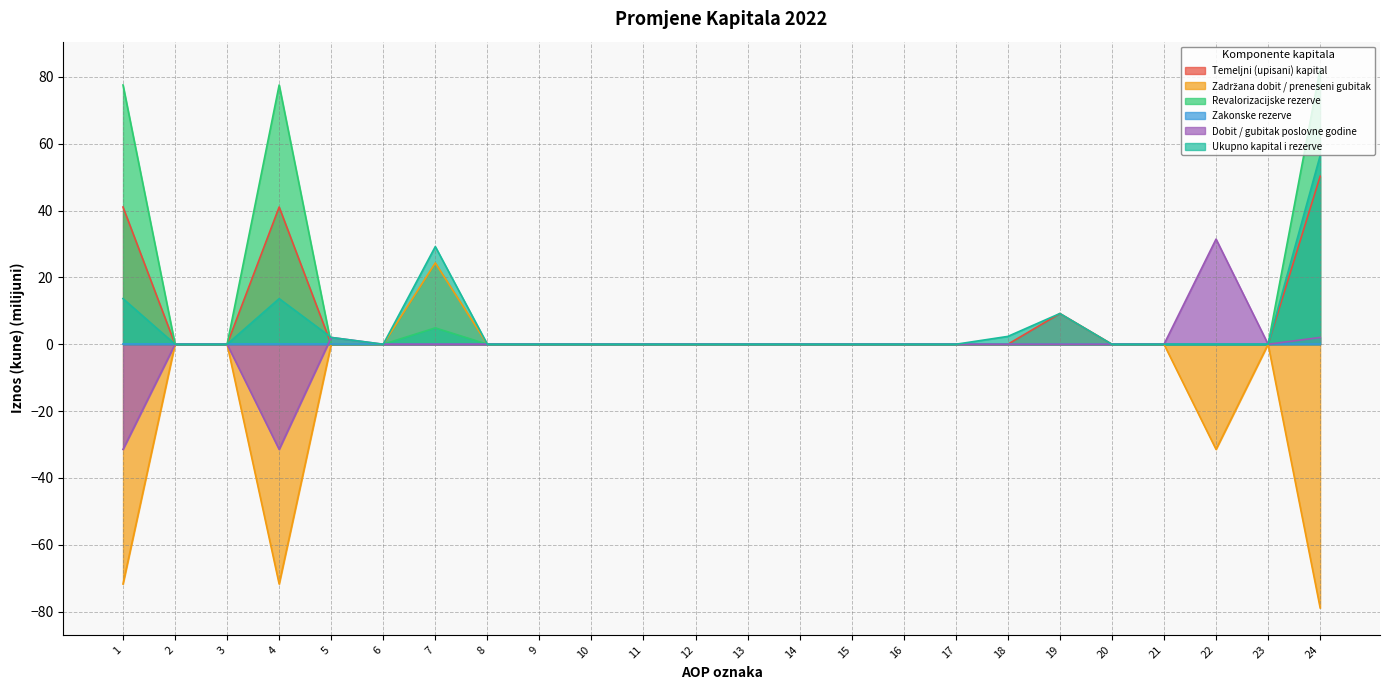

The value of Ukupno kapital i rezerve at 4 is 8.4. True or false?

False